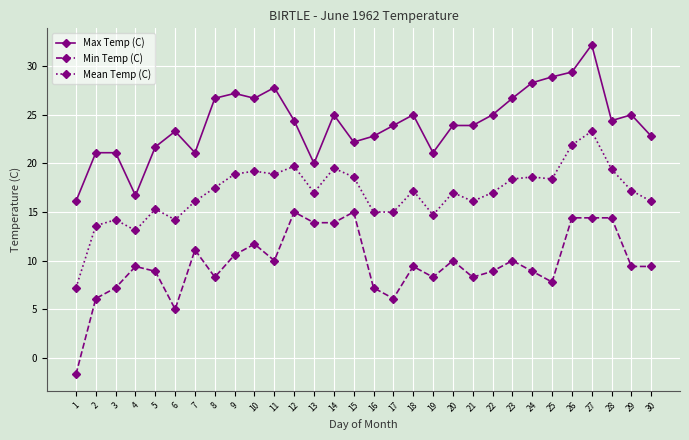

Is the value of Max Temp (C) at 1 greater than the value of Min Temp (C) at 2?

Yes